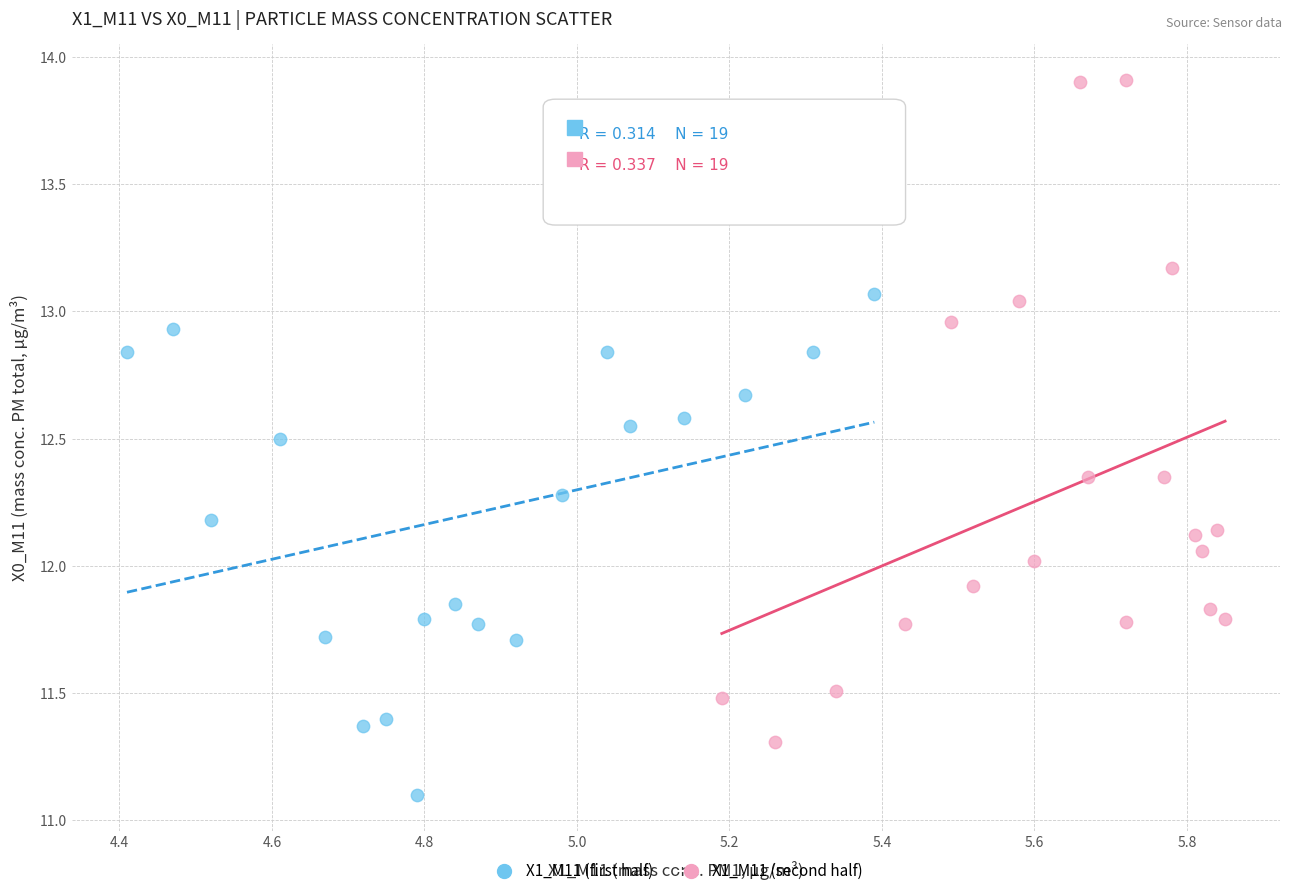

Which series has the largest Y range (max minus min)?

X1_M11 (second half)